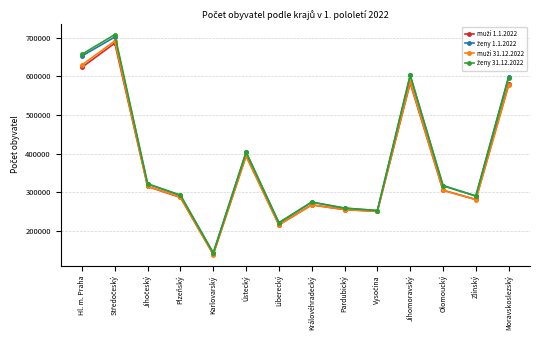

What is the total value across all series at Ústecký?

1595608